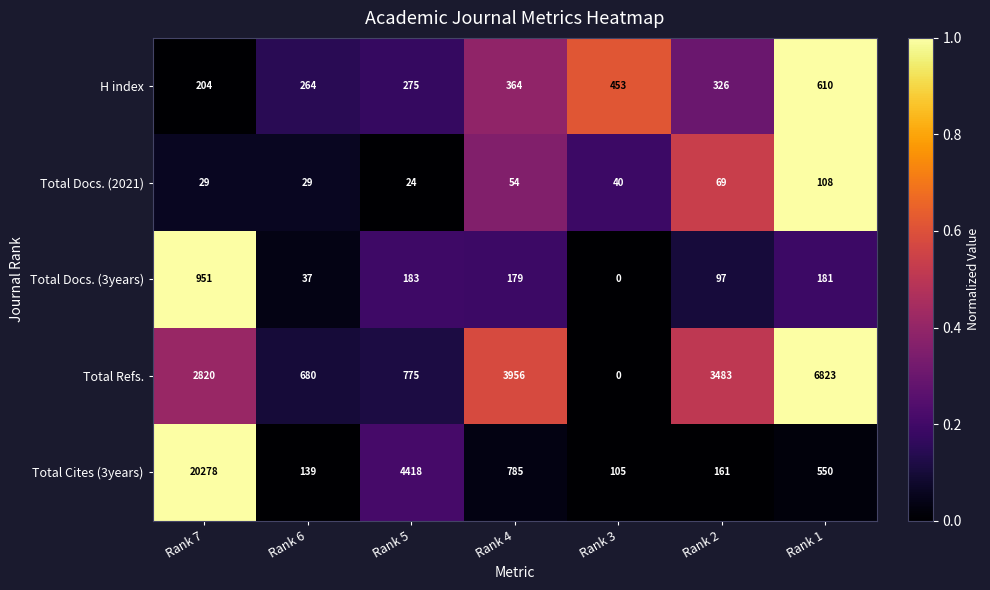

Which series has the widest spread of values?

Total Cites (3years)